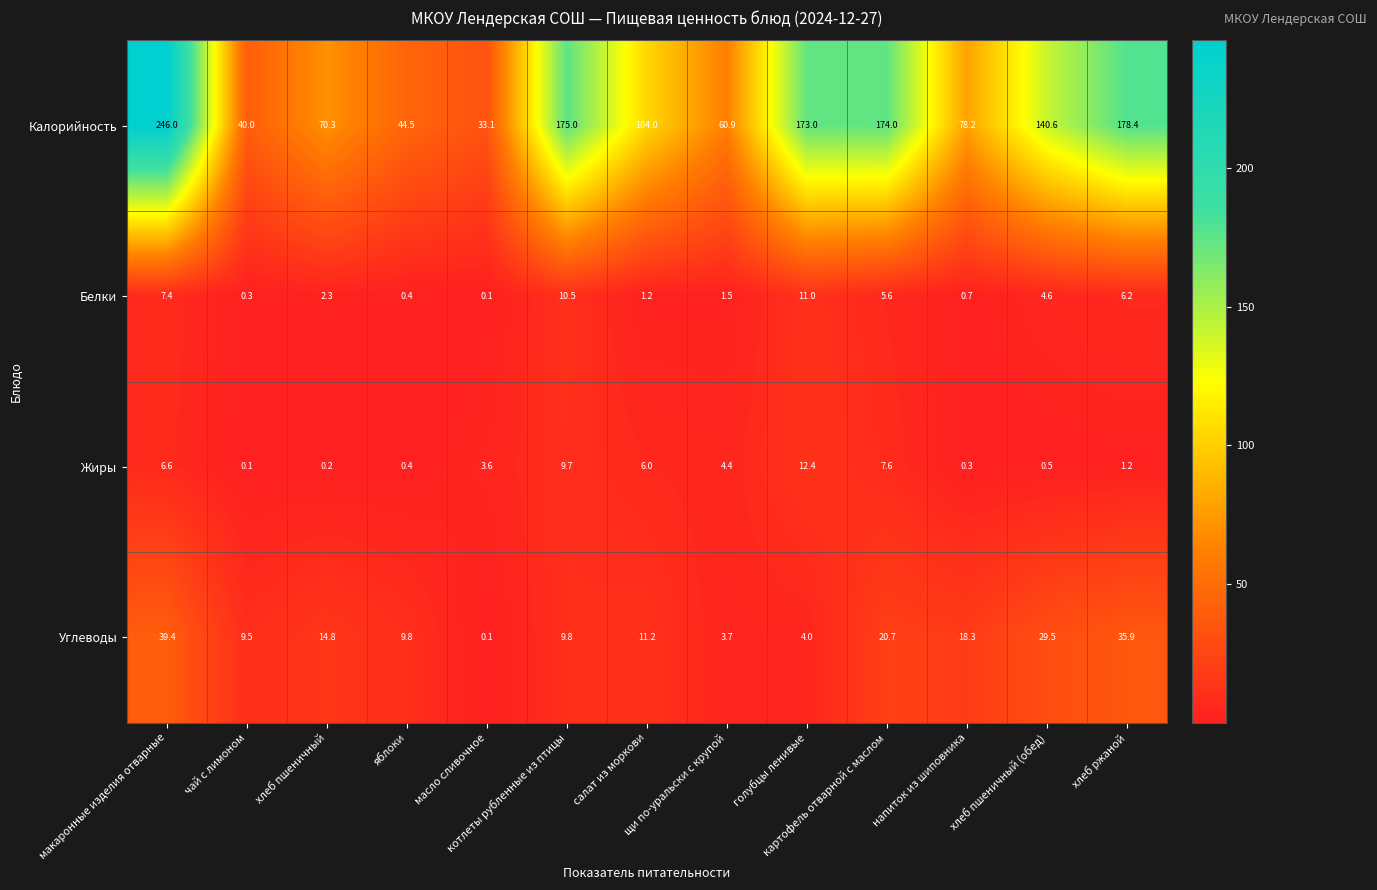

What is the difference between the maximum and second lowest values in the Жиры series?

12.2